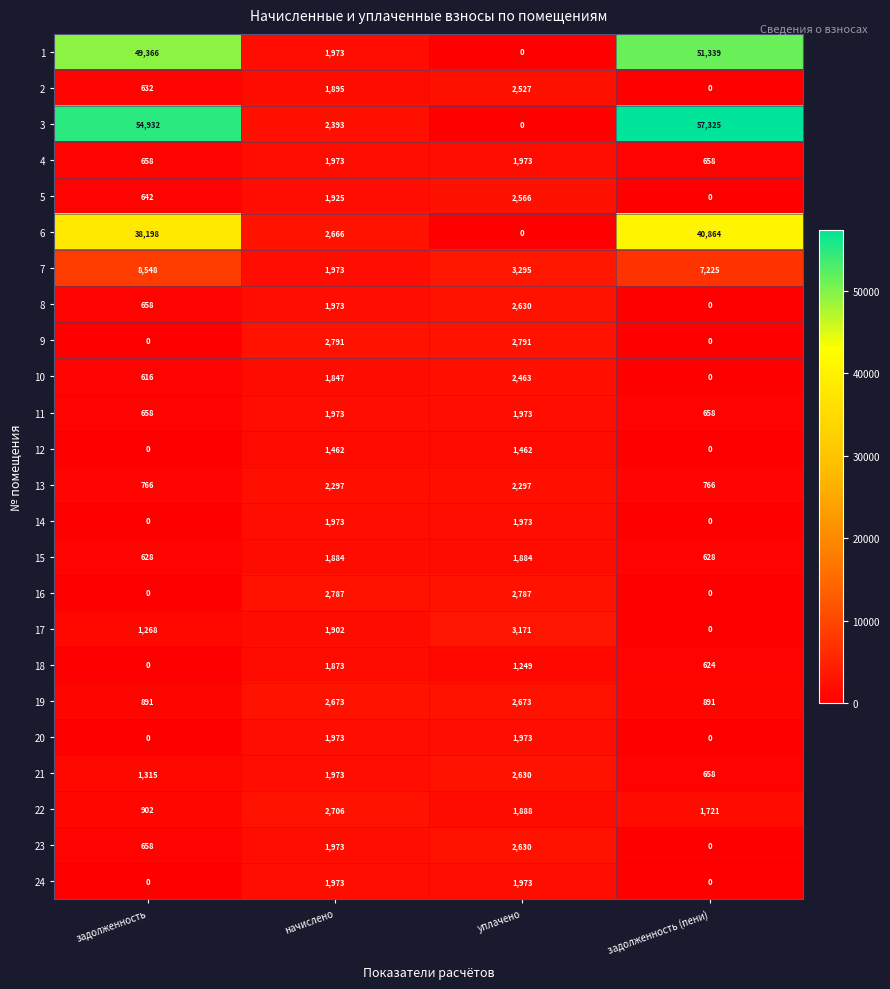

What is the greatest value displayed?

57325